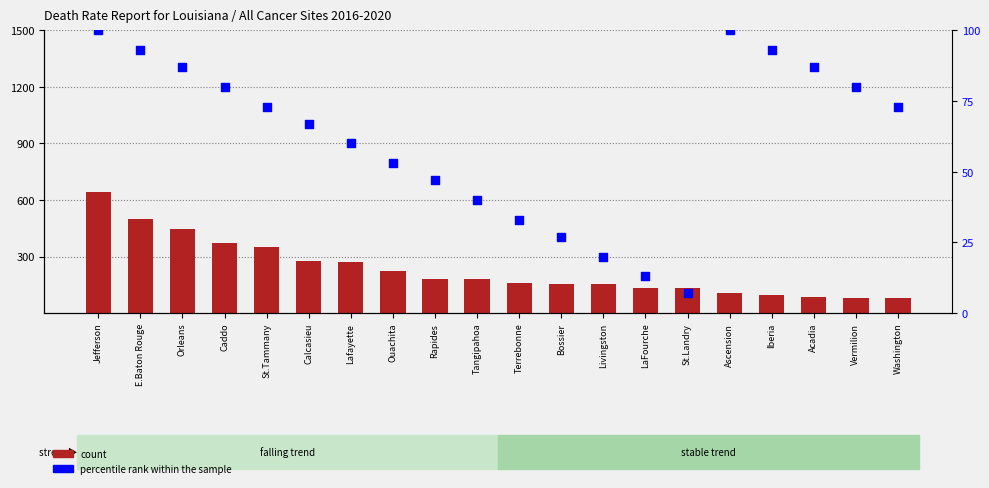

At how many categories does at least one series exceed 233?

7